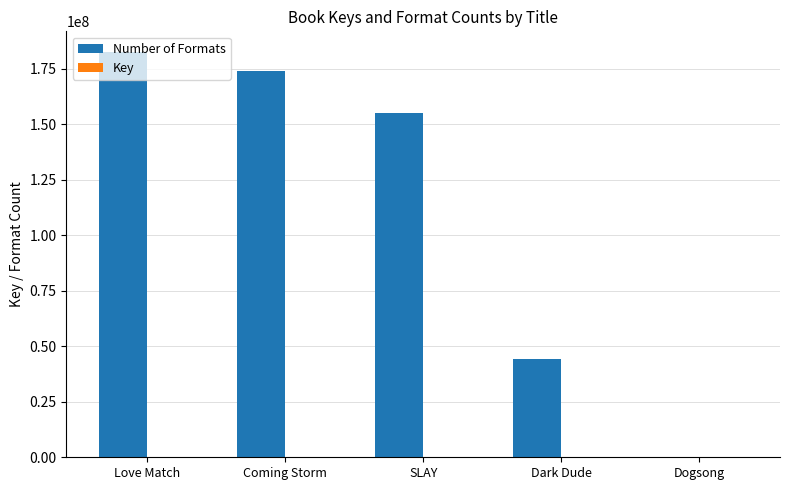

Is it true that Number of Formats equals 155094109 at SLAY?

True